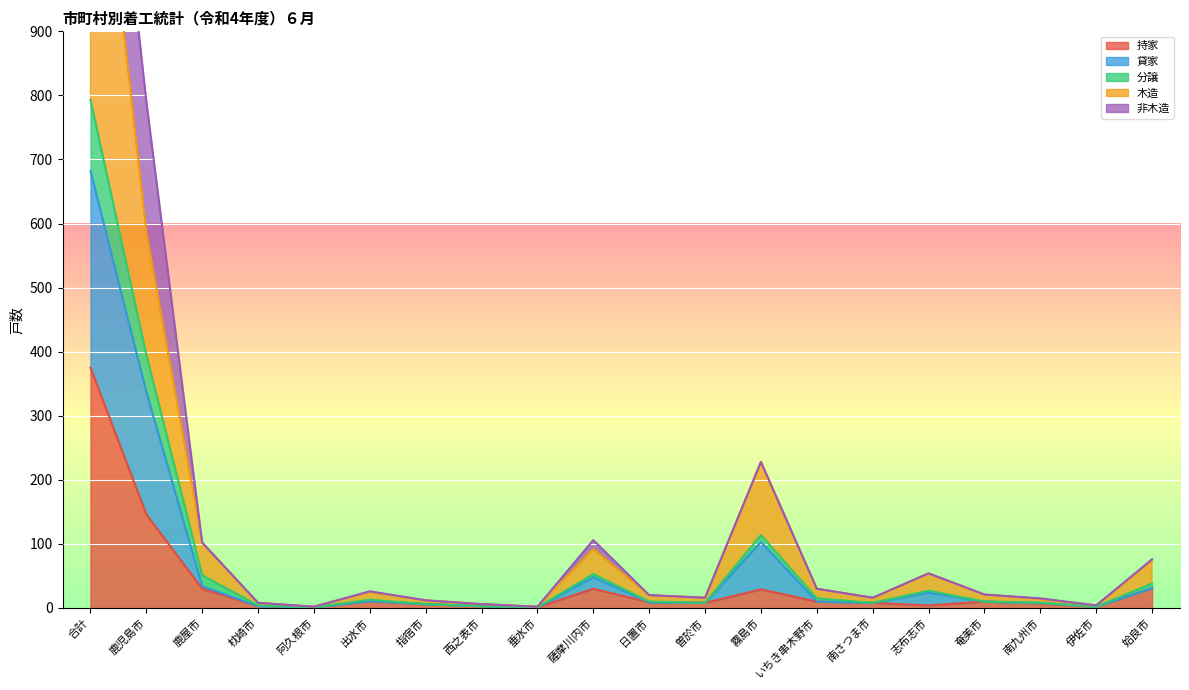

The value of 持家 at 姶良市 is 31. True or false?

True